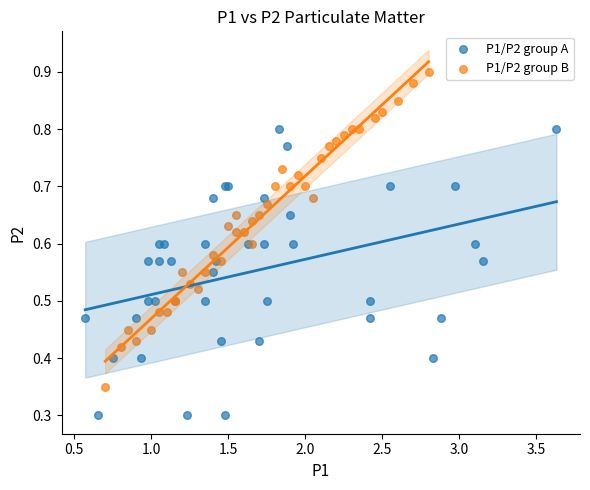

Which series contains the lowest Y value?

P1/P2 group A